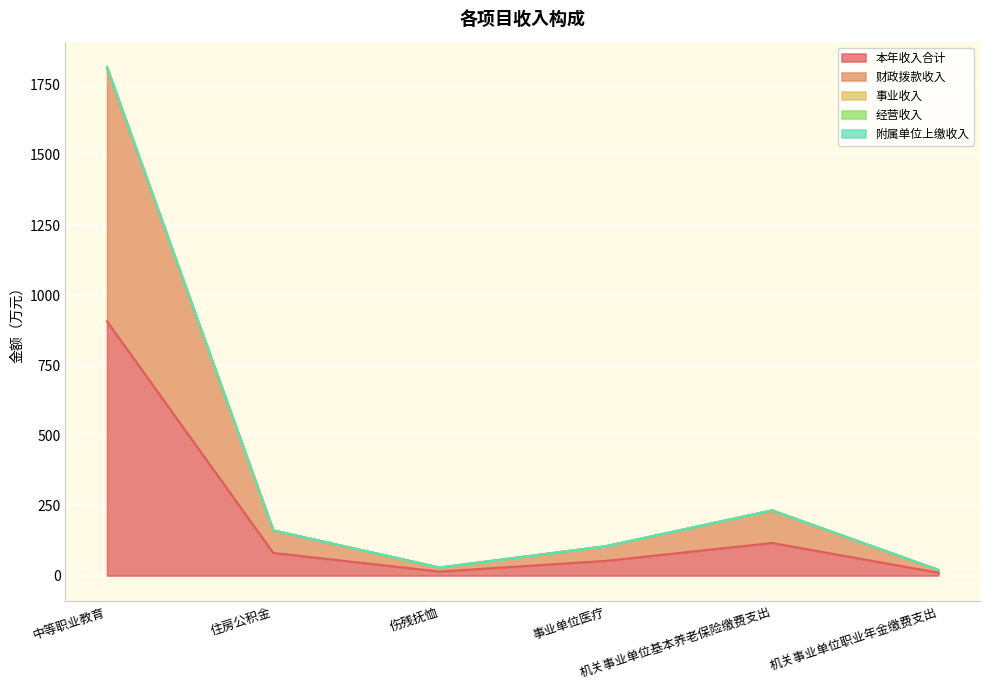

Which category has the lowest value across all series?

机关事业单位职业年金缴费支出